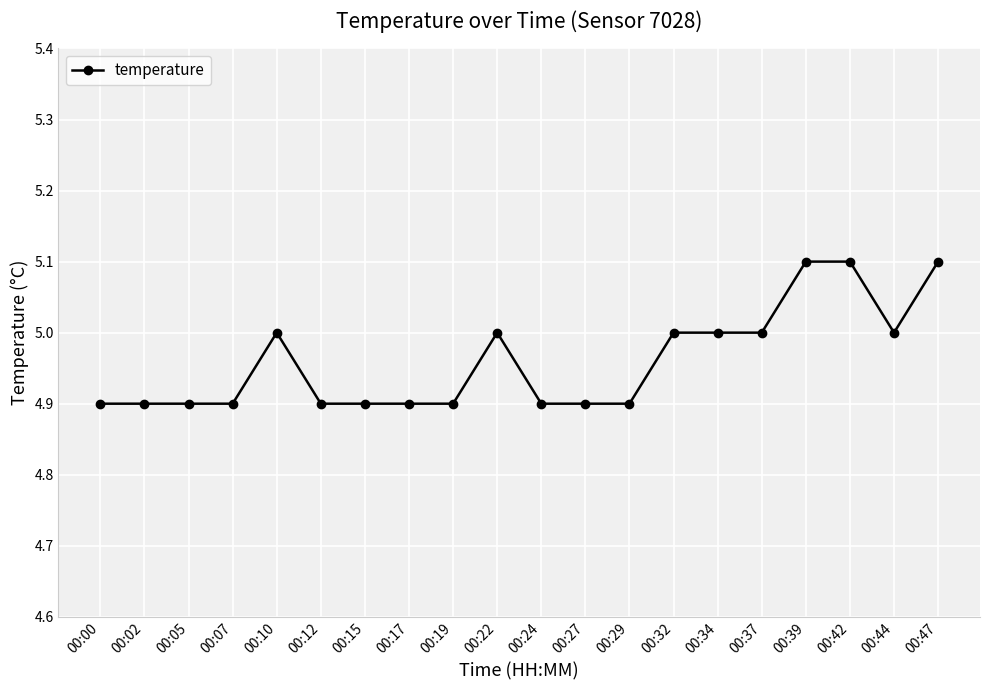

The chart shows a value of 7.0 at 00:27. True or false?

False